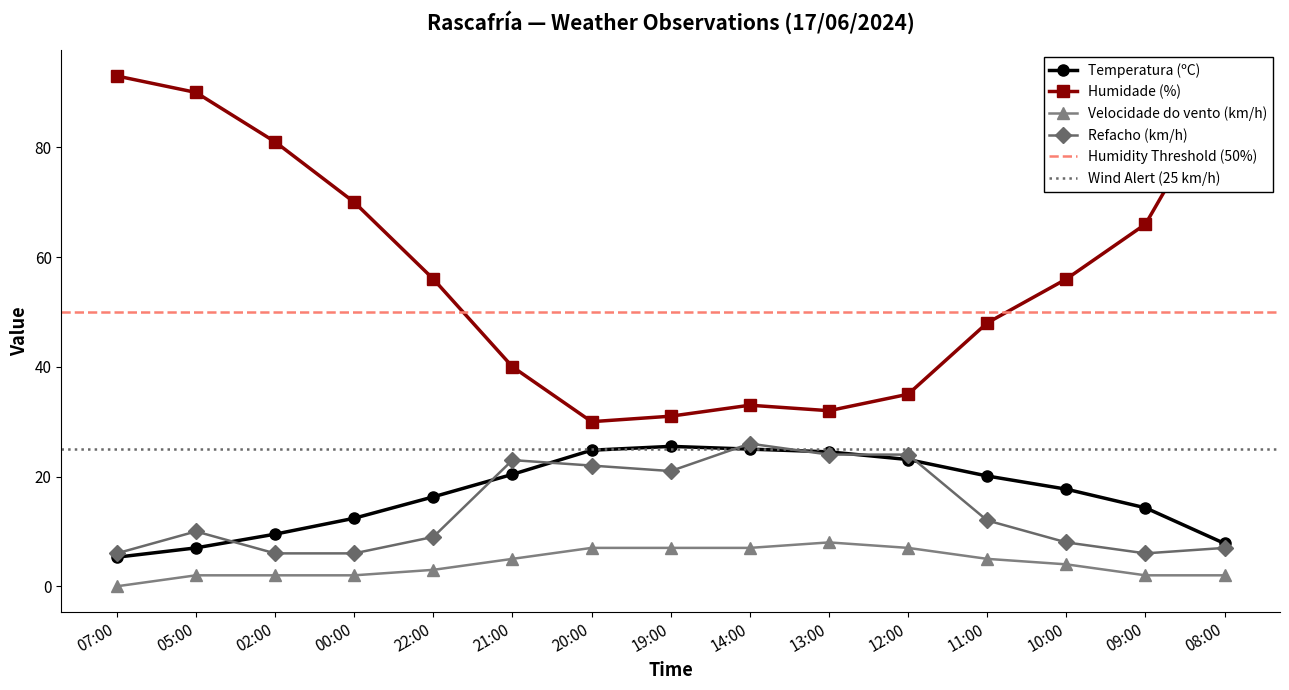

What are all the series names shown in the legend?

Temperatura (ºC), Humidade (%), Velocidade do vento (km/h), Refacho (km/h)